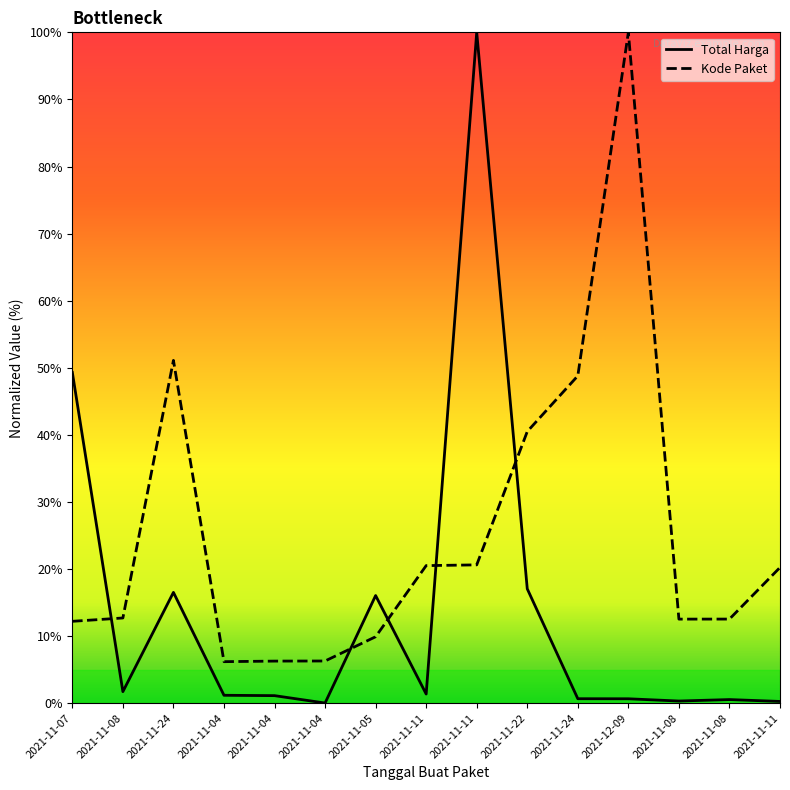

Rank the series by their average value, from highest to lowest.

Kode Paket, Total Harga